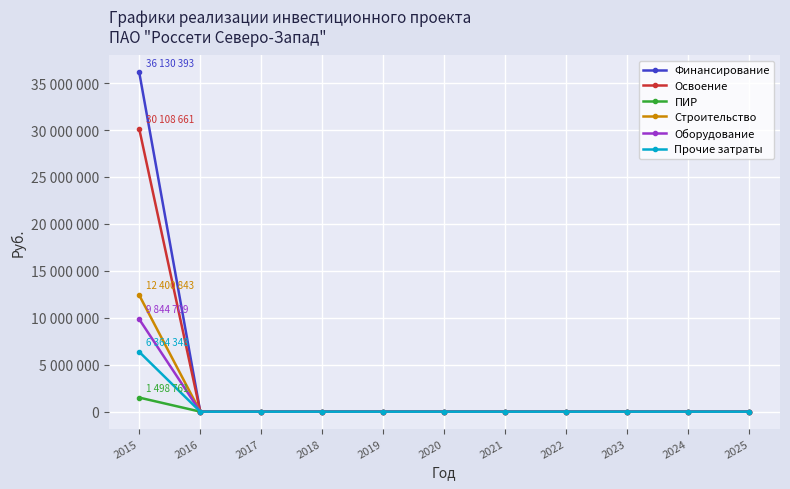

Is this an area chart (filled region under the line)?

No